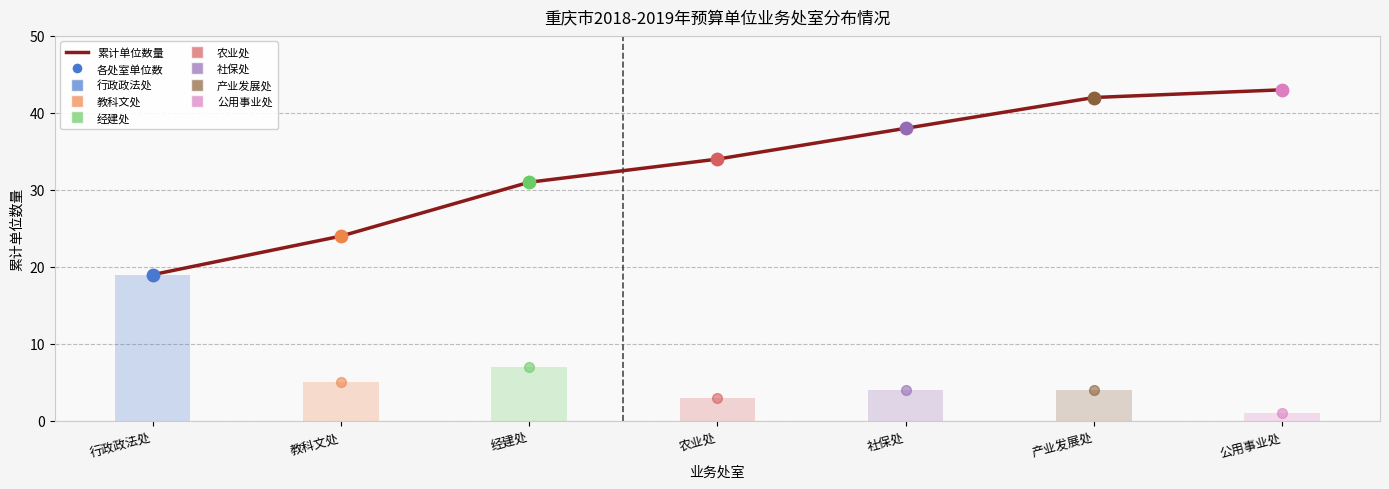

What is the change in value from 农业处 to 产业发展处?

+8